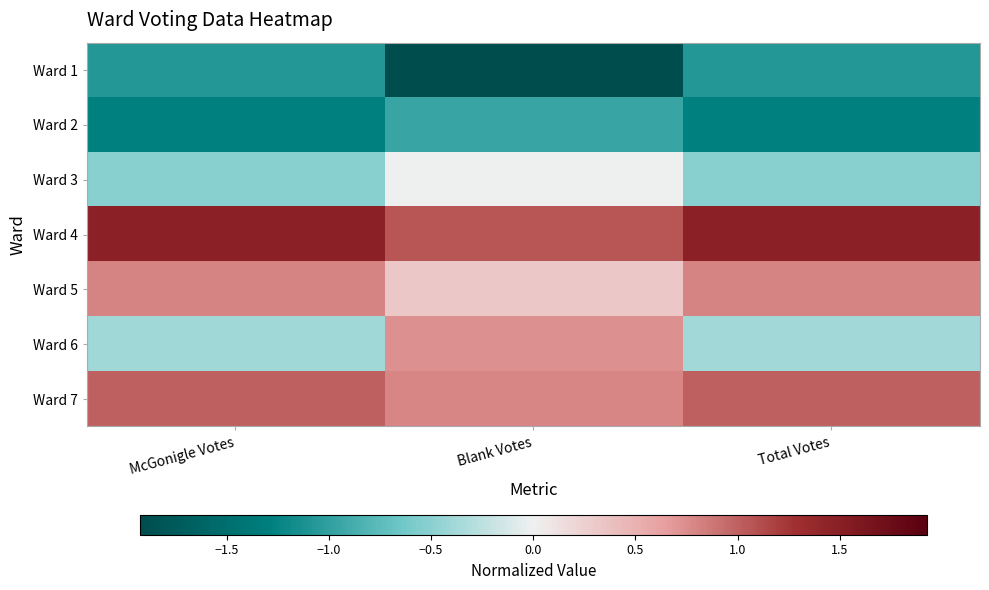

Reading left to right, what are all the values shown in this chart?

Ward 1: McGonigle Votes=-1.1	Blank Votes=-1.9	Total Votes=-1.1
Ward 2: McGonigle Votes=-1.3	Blank Votes=-1.0	Total Votes=-1.3
Ward 3: McGonigle Votes=-0.5	Blank Votes=-0.0	Total Votes=-0.5
Ward 4: McGonigle Votes=1.5	Blank Votes=1.1	Total Votes=1.5
Ward 5: McGonigle Votes=0.8	Blank Votes=0.3	Total Votes=0.8
Ward 6: McGonigle Votes=-0.4	Blank Votes=0.7	Total Votes=-0.4
Ward 7: McGonigle Votes=1.0	Blank Votes=0.8	Total Votes=1.0